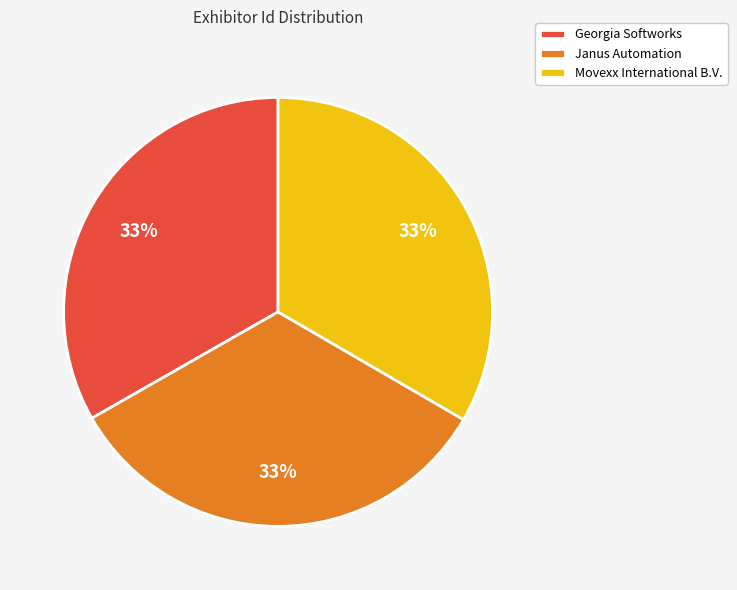

What is the ratio of the value at Georgia Softworks to the value at Janus Automation?

1.0